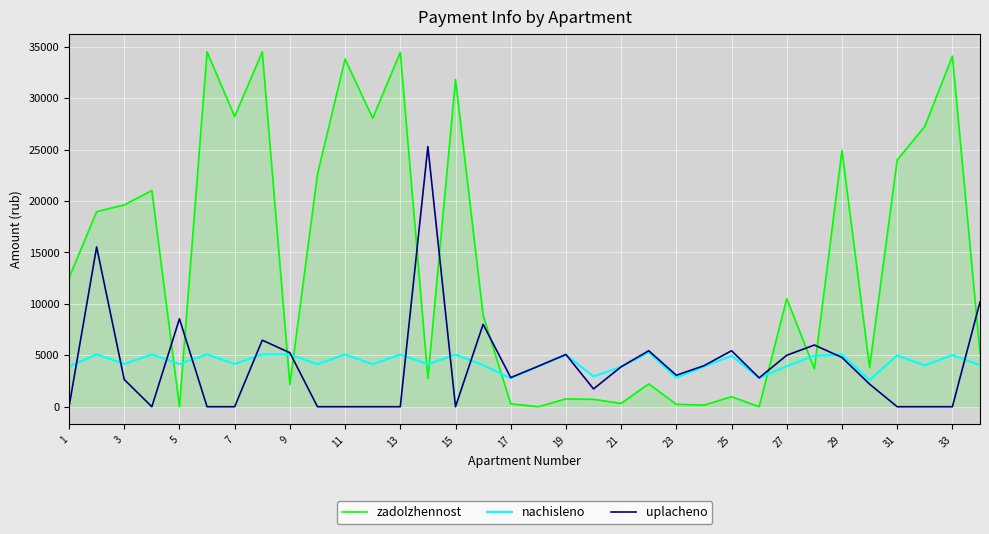

Which series has the largest total across all categories?

zadolzhennost